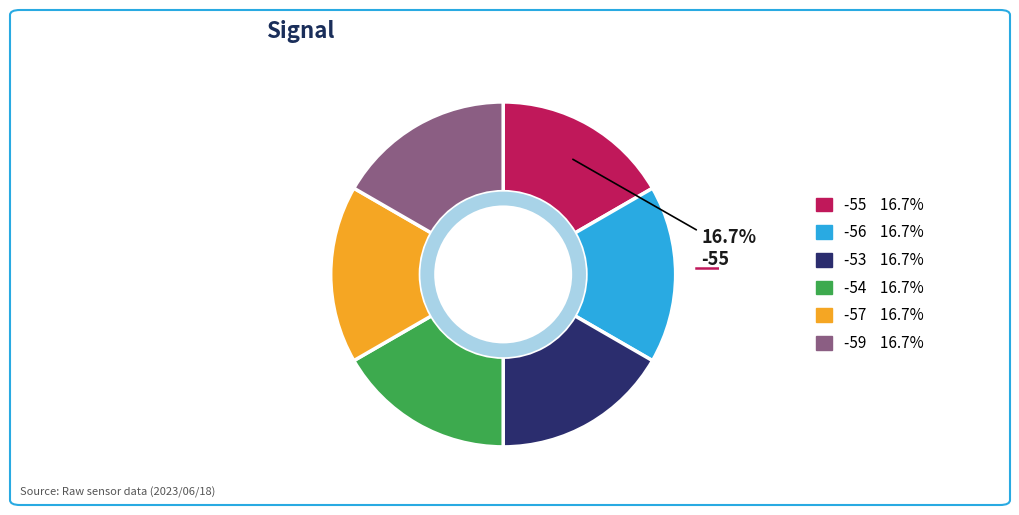

Is there a majority slice in this chart?

No